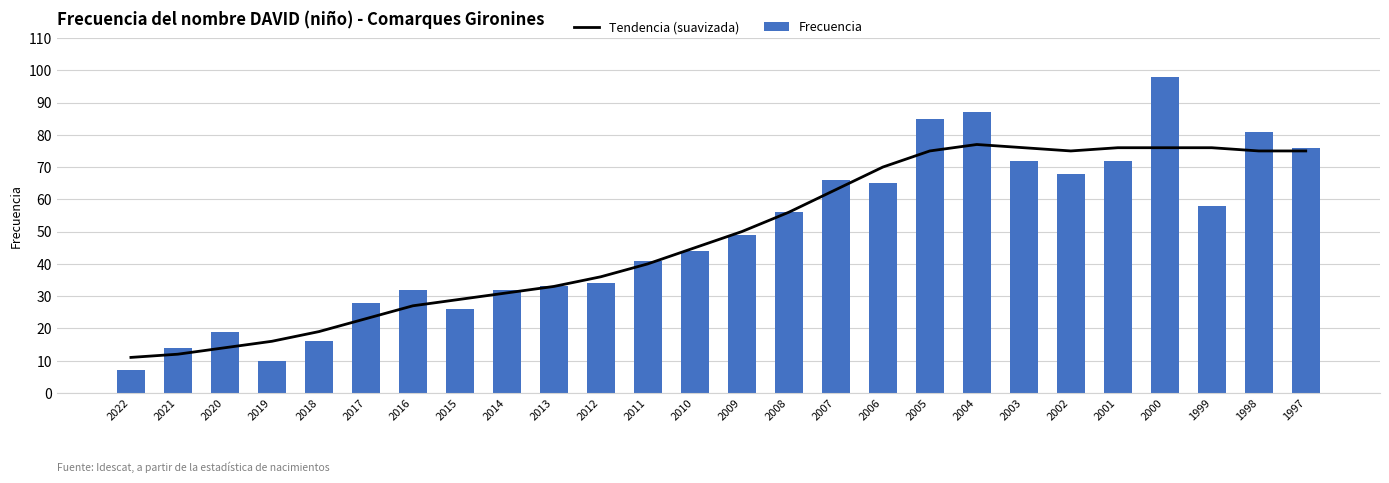

At which category is the sum across all series the highest?

2000